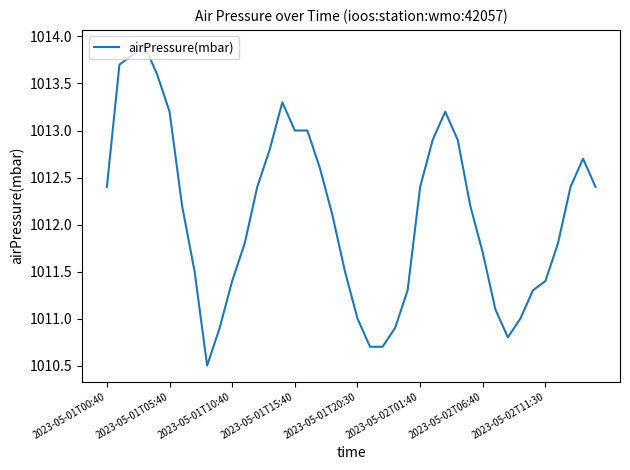

What is the maximum value shown in the chart?

1013.9